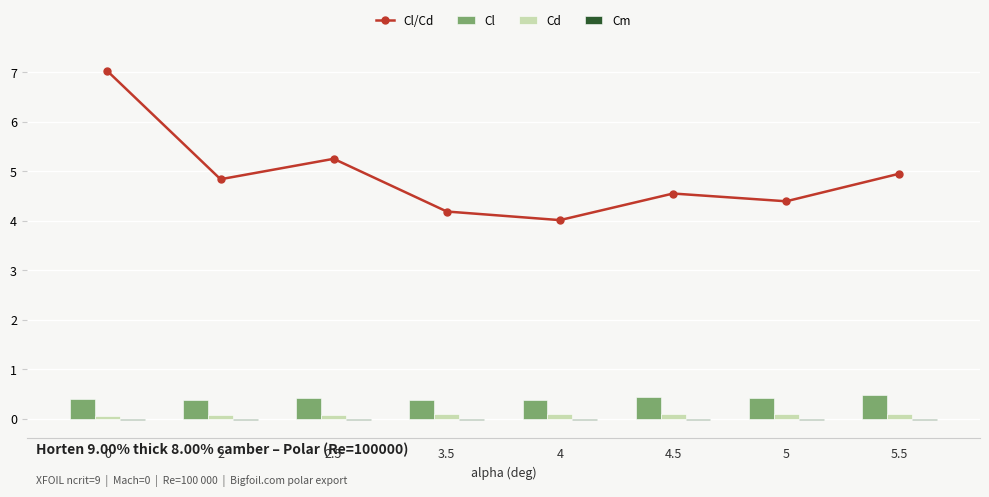

At how many categories does at least one series exceed 3?

8